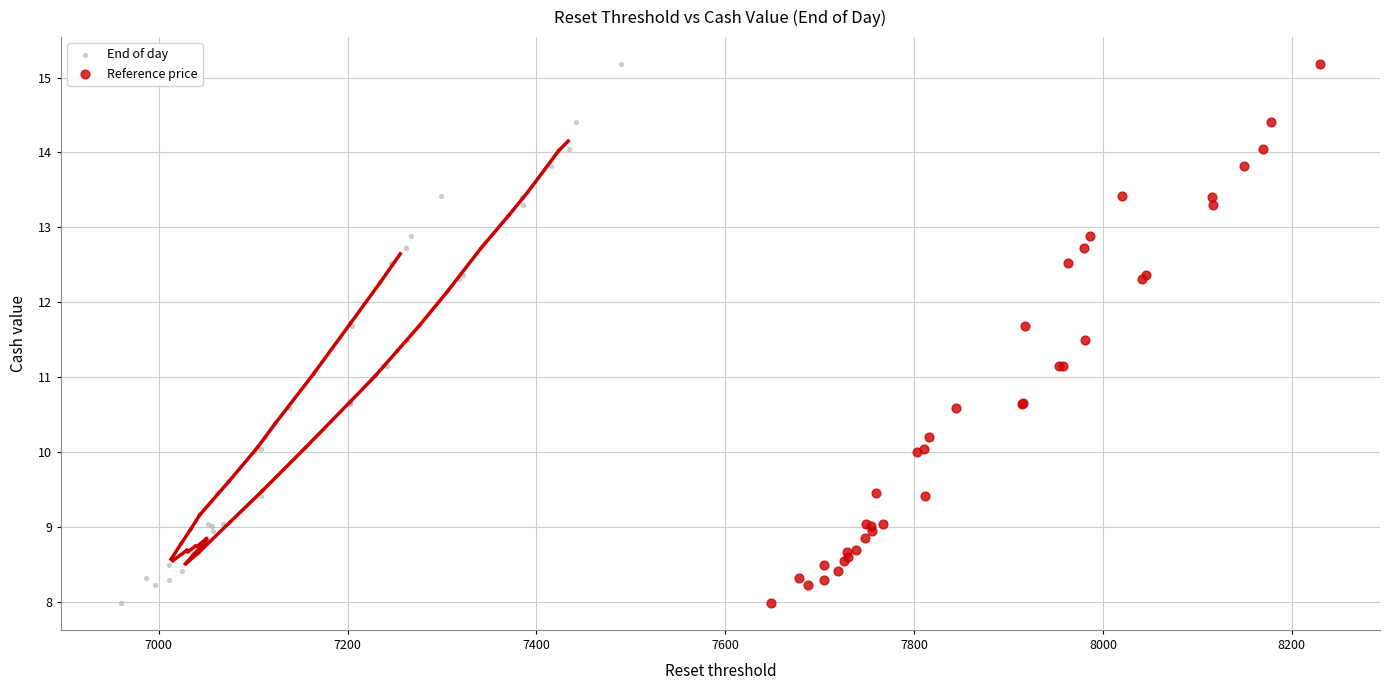

What are all the series names shown in the legend?

End of day, Reference price